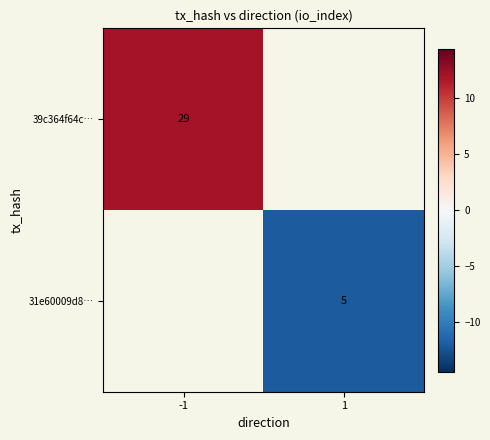

The 39c364f64c… series shows 29 at -1. True or false?

True